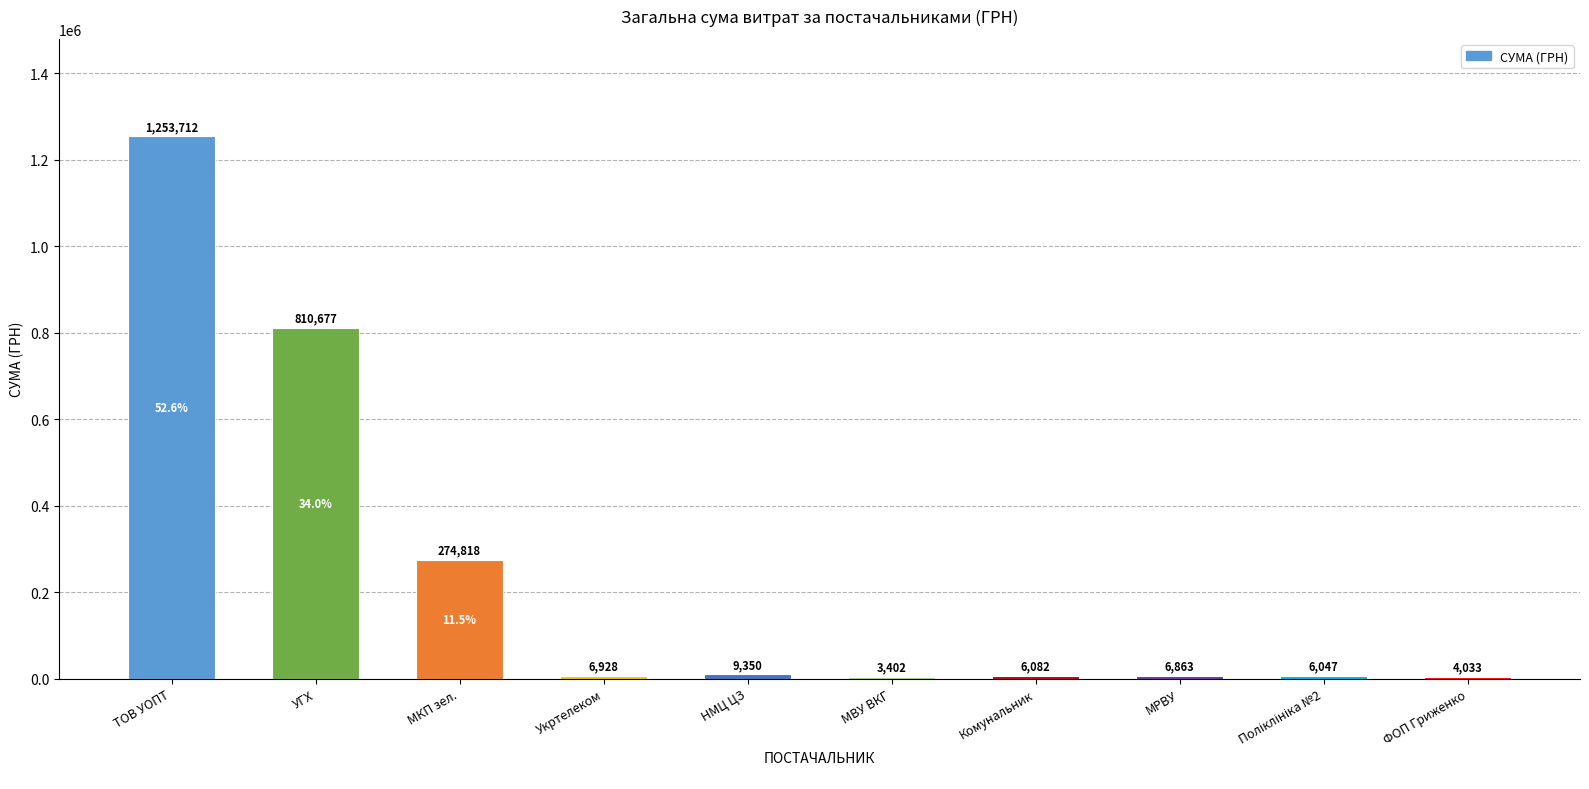

At which category does the chart reach its peak across all series?

ТОВ УОПТ